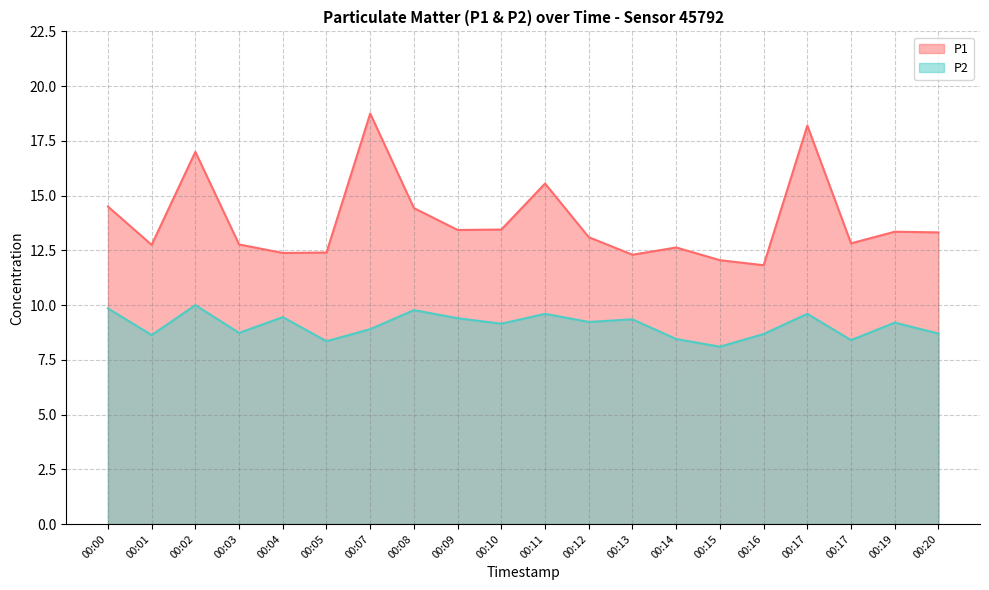

Reading left to right, list all the values displayed in this chart.

P1: 00:00=14.5	00:01=12.8	00:02=17.0	00:03=12.8	00:04=12.4	00:05=12.4	00:07=18.8	00:08=14.4	00:09=13.4	00:10=13.4	00:11=15.6	00:12=13.1	00:13=12.3	00:14=12.6	00:15=12.1	00:16=11.8	00:17=18.2	00:17=12.8	00:19=13.3	00:20=13.3
P2: 00:00=9.8	00:01=8.6	00:02=10.0	00:03=8.7	00:04=9.4	00:05=8.3	00:07=8.9	00:08=9.8	00:09=9.4	00:10=9.2	00:11=9.6	00:12=9.2	00:13=9.3	00:14=8.4	00:15=8.1	00:16=8.7	00:17=9.6	00:17=8.4	00:19=9.2	00:20=8.7